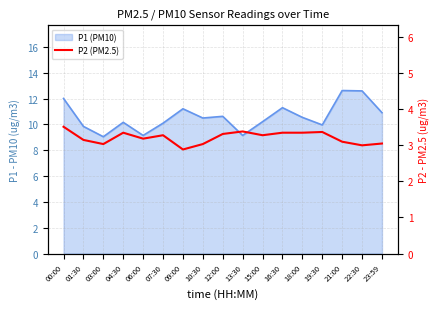

At which label is the value closest to 3?

22:30